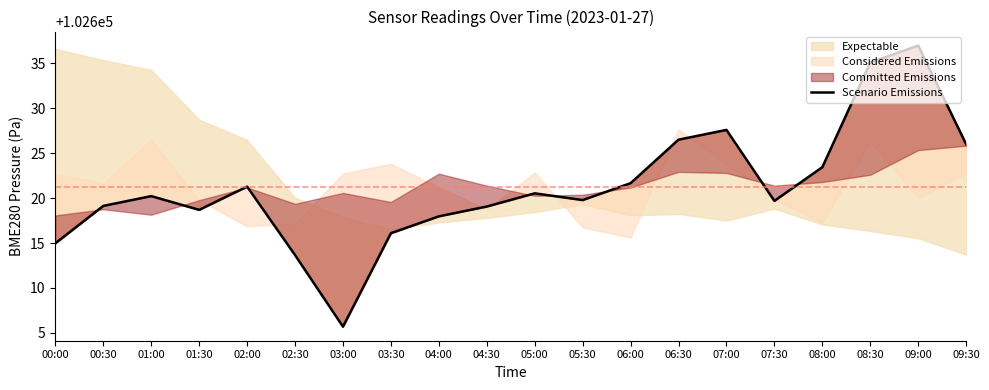

Rank the categories by value from highest to lowest.

09:00, 08:30, 07:00, 06:30, 09:30, 08:00, 06:00, 02:00, 05:00, 01:00, 05:30, 07:30, 00:30, 04:30, 01:30, 04:00, 03:30, 00:00, 02:30, 03:00